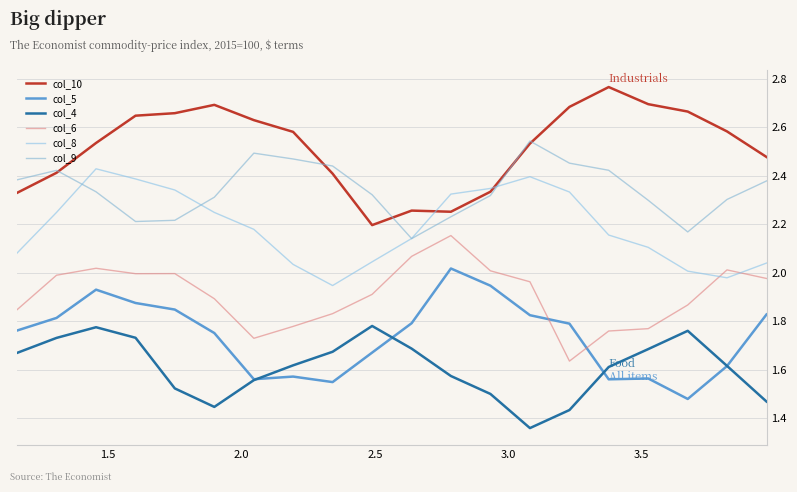

True or false: col_6 has more than 1 interior local peaks.

True